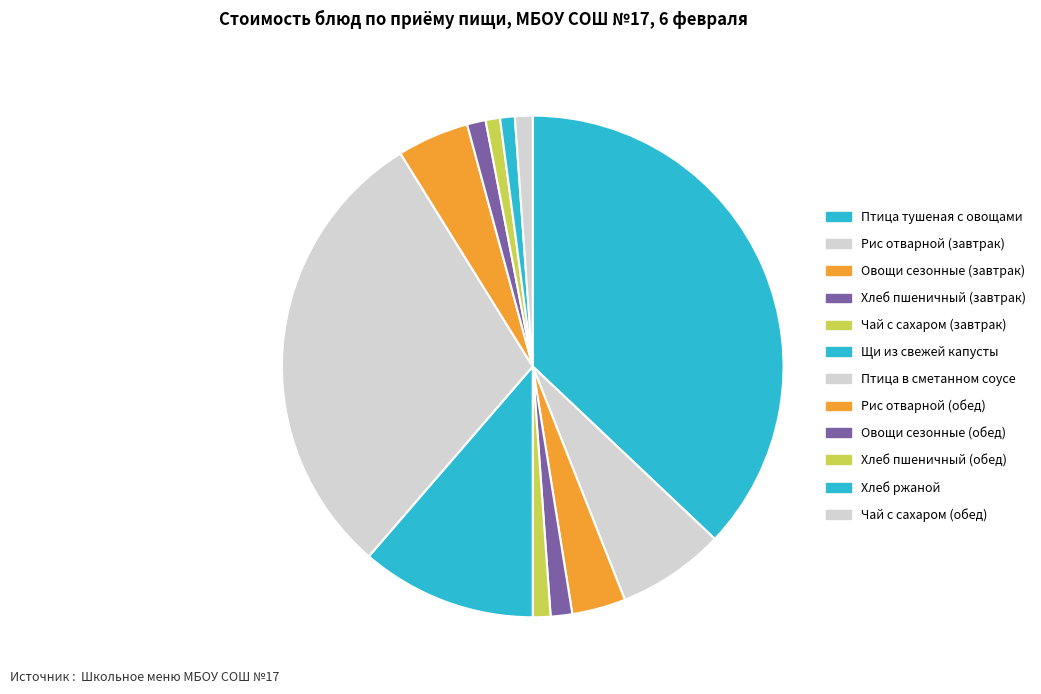

How many segments does this pie chart have?

12